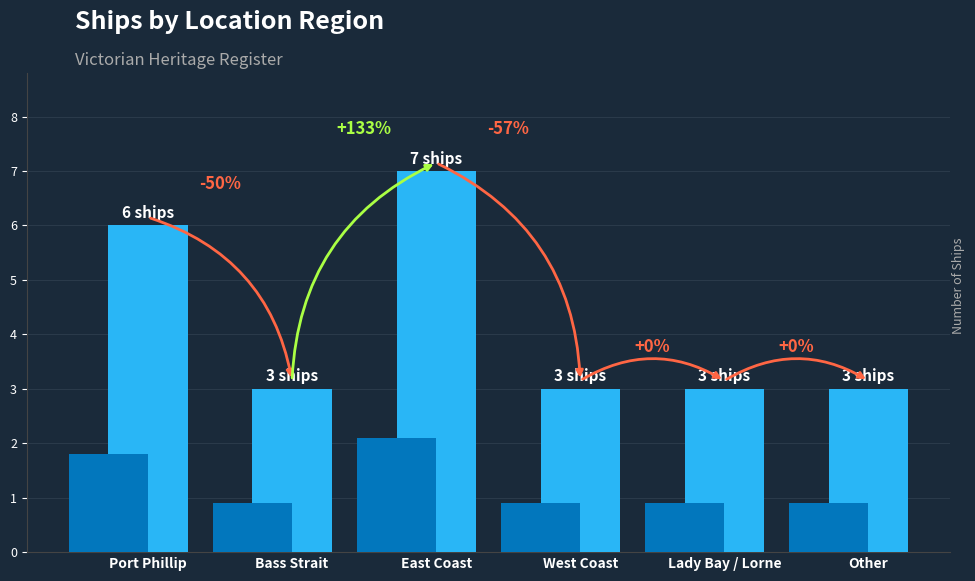

Reading left to right, transcribe all the data shown in this chart.

Port Phillip=6	Bass Strait=3	East Coast=7	West Coast=3	Lady Bay / Lorne=3	Other=3